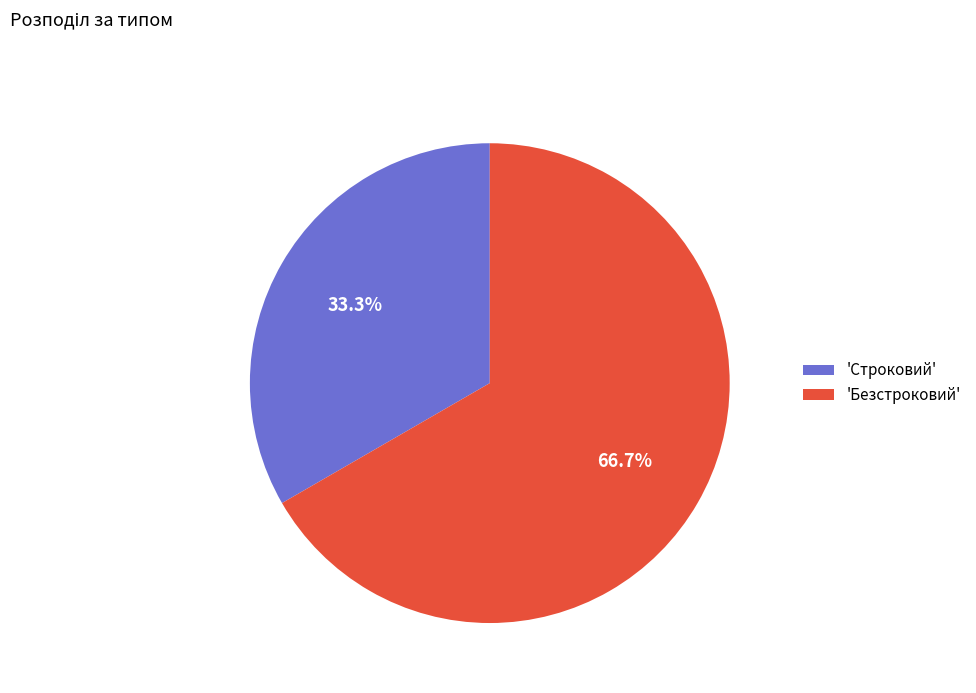

Rank the categories by value from lowest to highest.

'Строковий', 'Безстроковий'